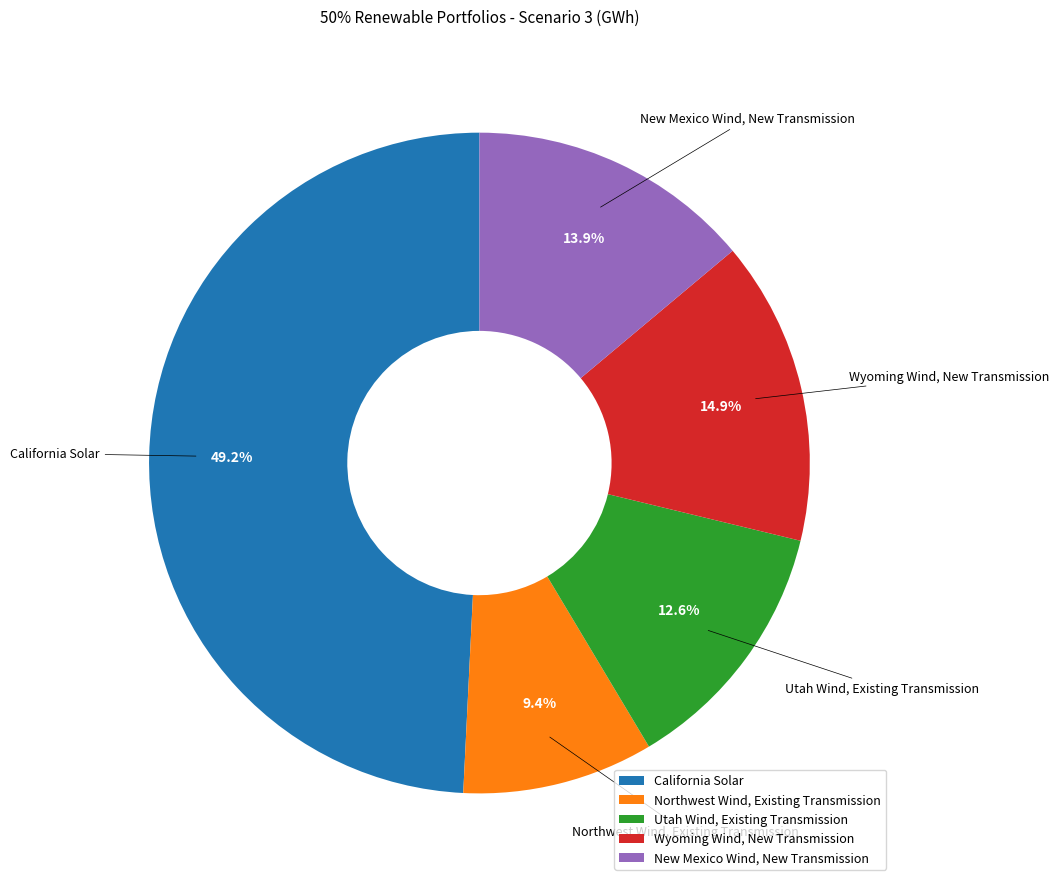

Combined, do Northwest Wind, Existing Transmission and Utah Wind, Existing Transmission account for over 50%?

No